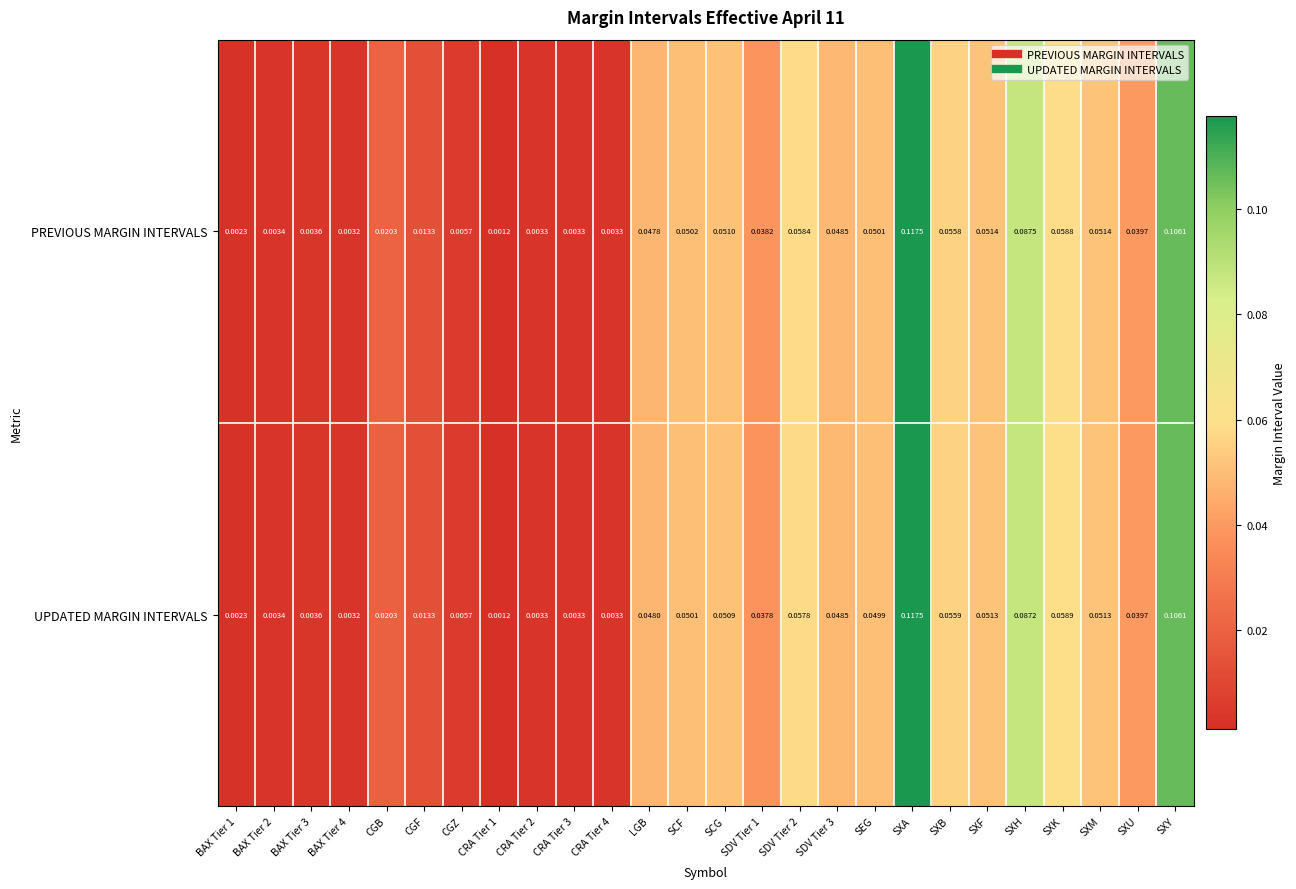

At which category does the chart reach its peak across all series?

SXA